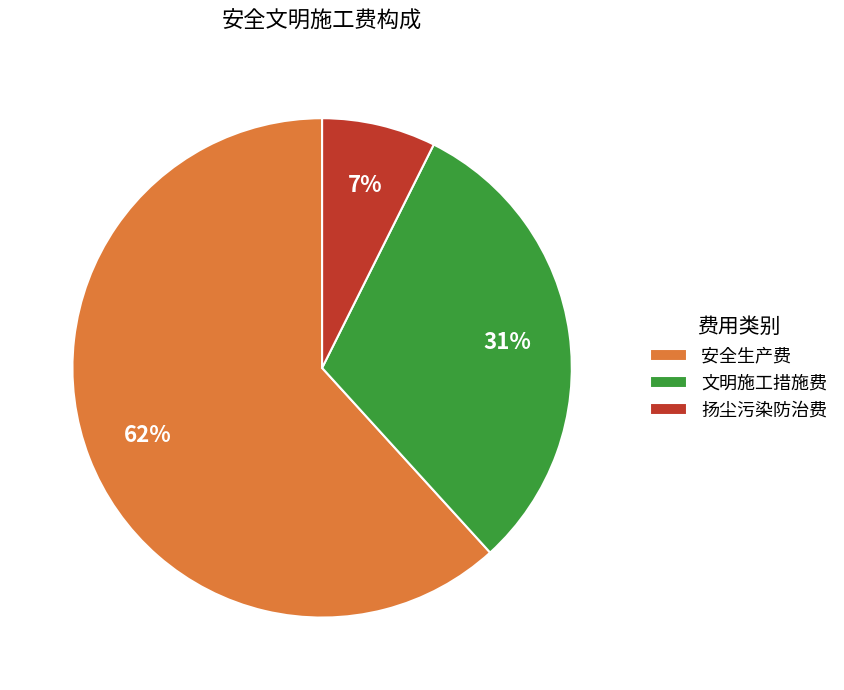

Count the number of slices in the pie.

3